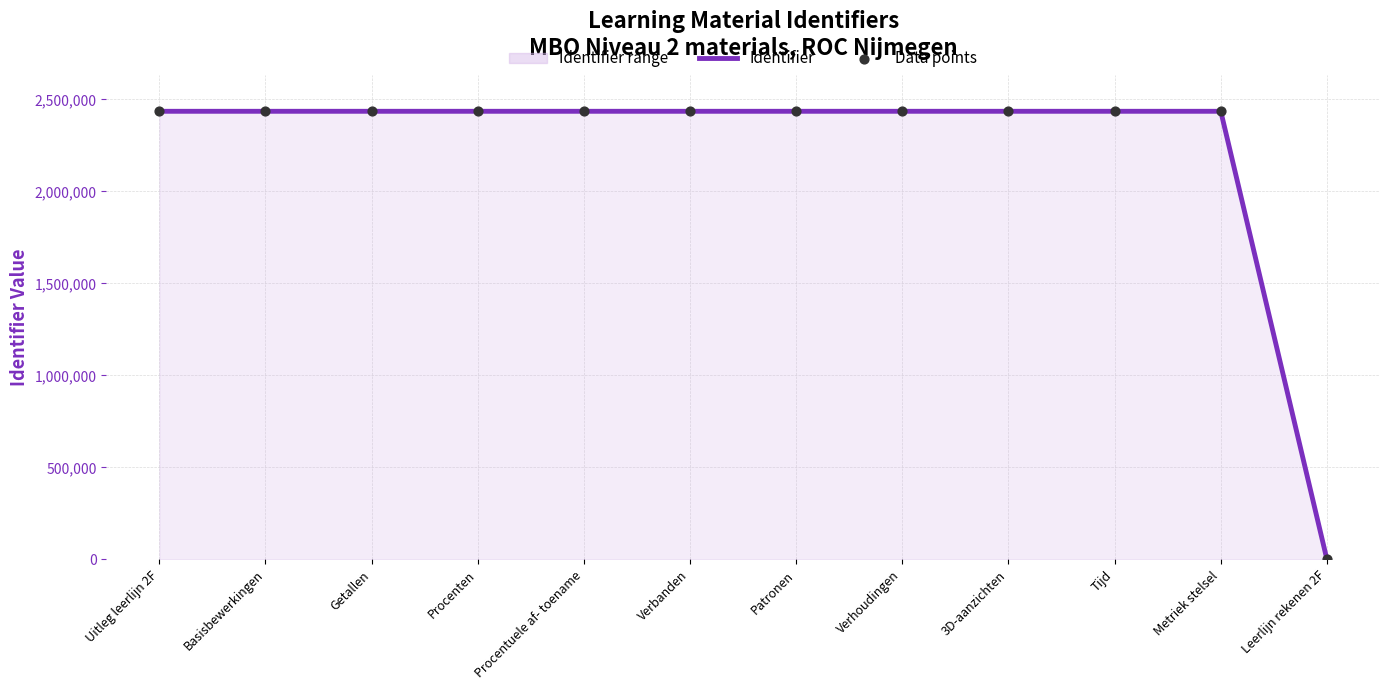

Which series contains the lowest Y value?

Identifier